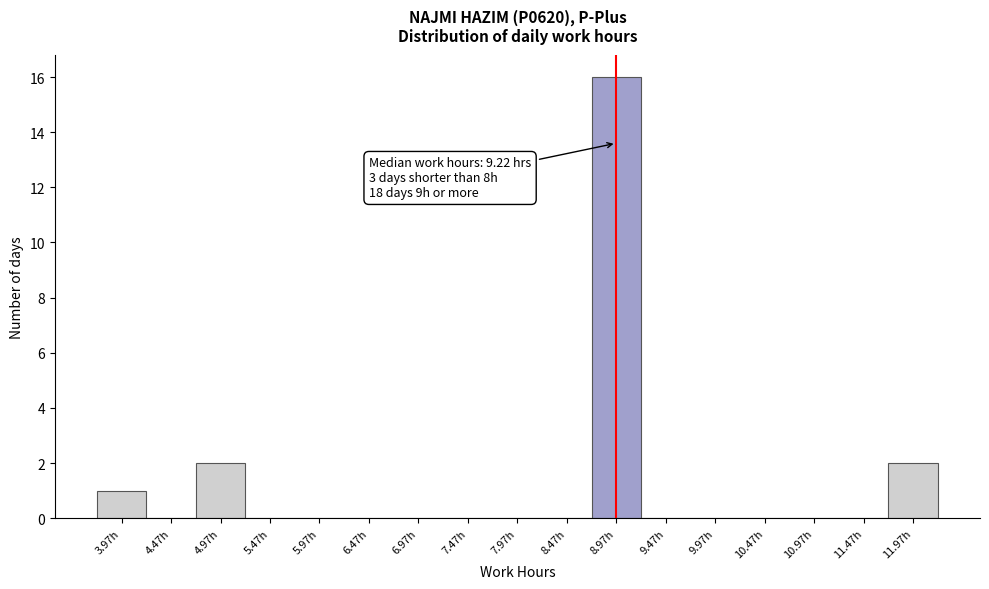

Reading left to right, extract all data points from this chart.

3.97h=1	4.47h=0	4.97h=2	5.47h=0	5.97h=0	6.47h=0	6.97h=0	7.47h=0	7.97h=0	8.47h=0	8.97h=16	9.47h=0	9.97h=0	10.47h=0	10.97h=0	11.47h=0	11.97h=2